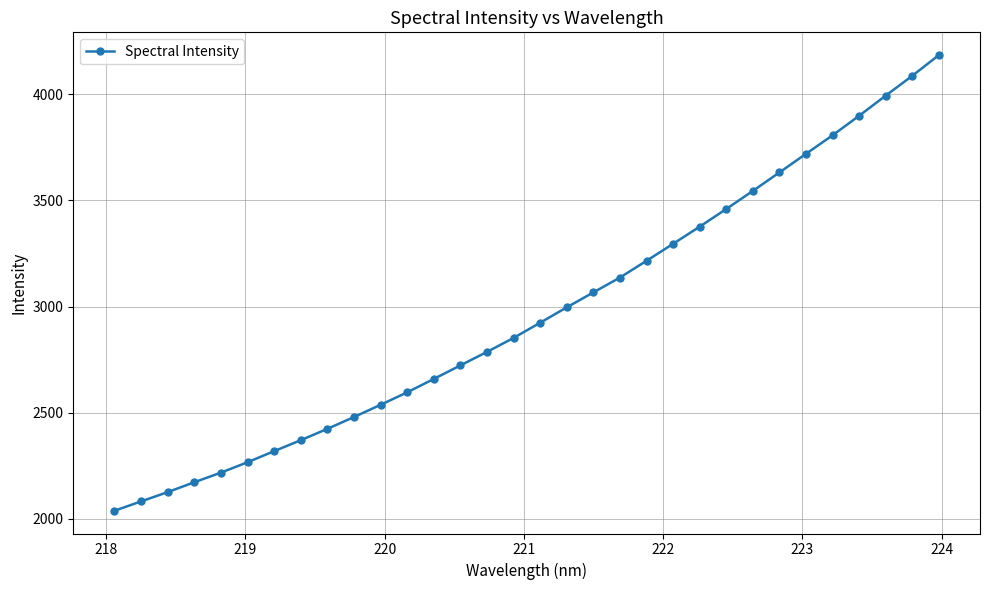

What is the difference between the maximum and minimum values?

2145.3